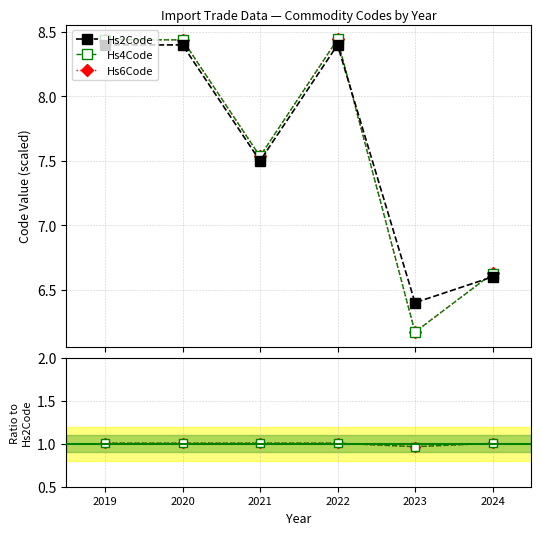

Is this an area chart (filled region under the line)?

No